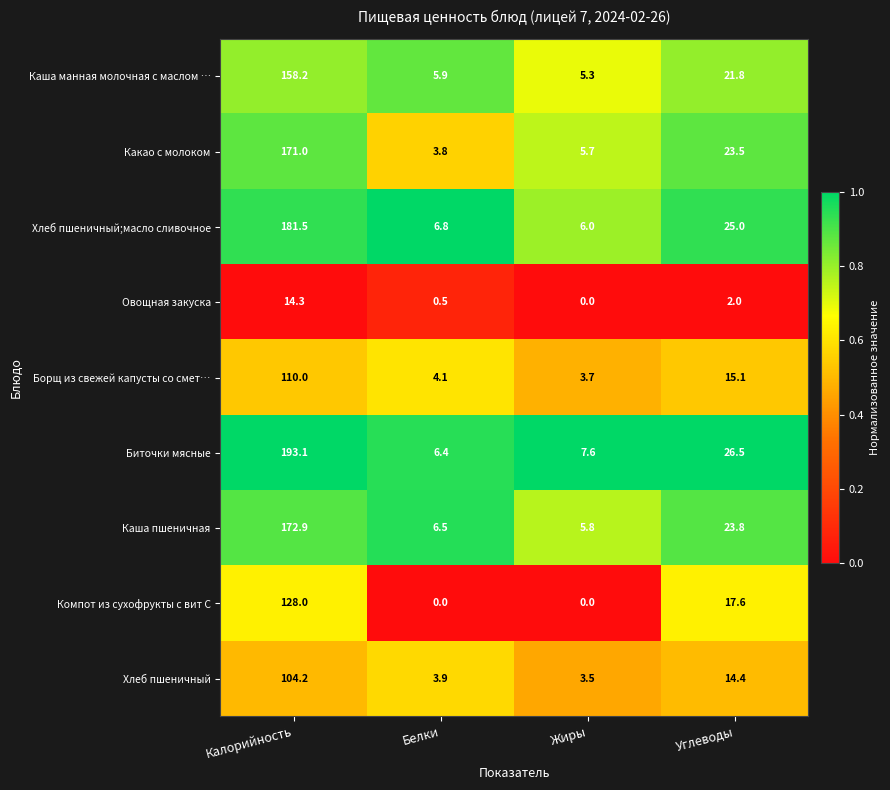

Which series changed the most between Калорийность and Углеводы?

Биточки мясные